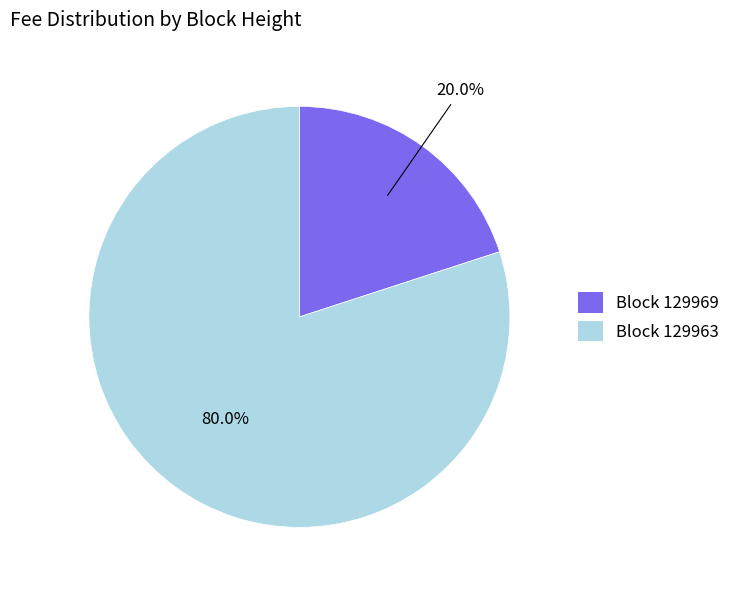

Count the number of slices in the pie.

2